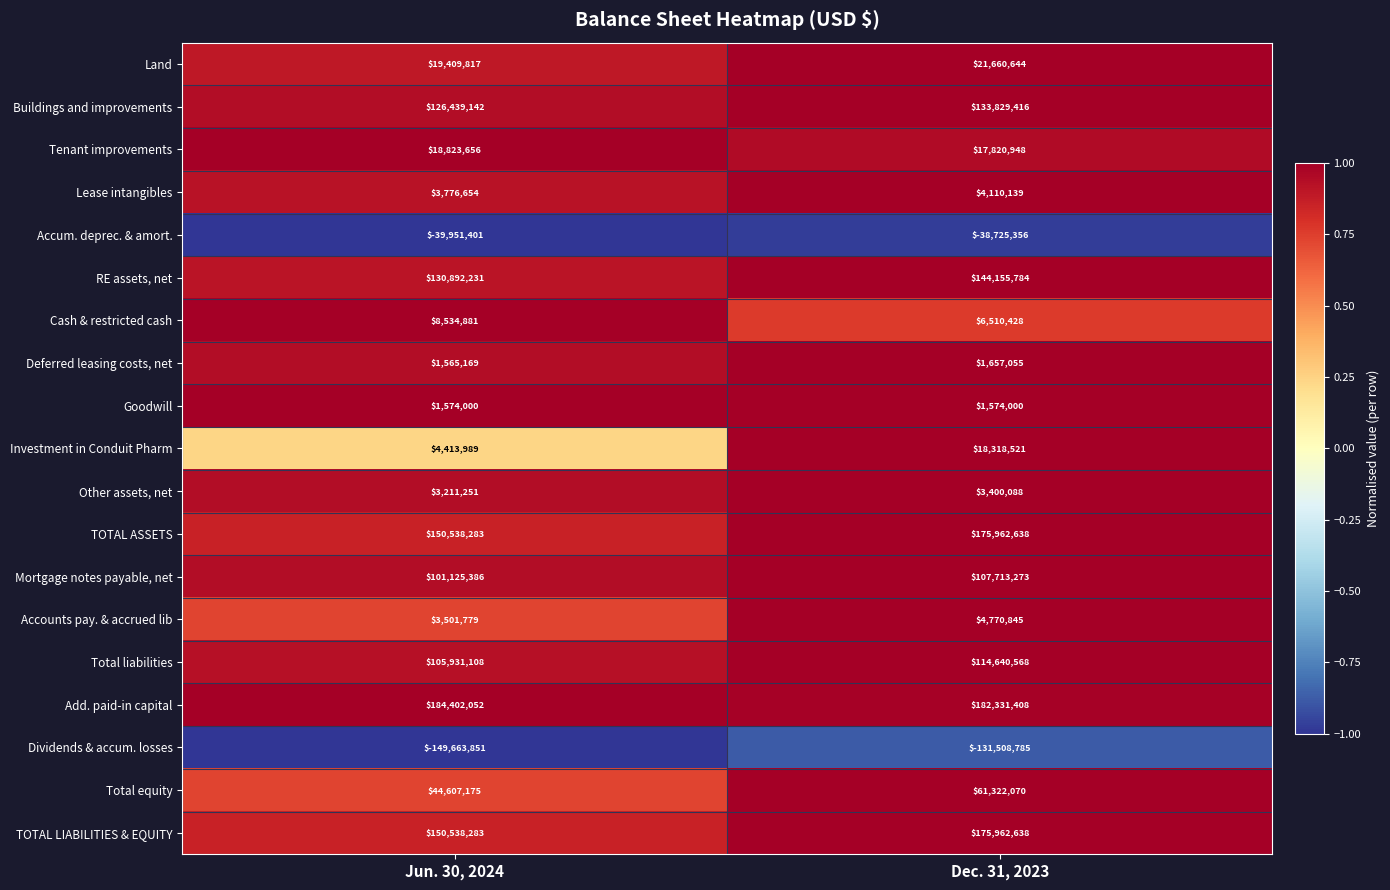

At which category is the sum across all series the highest?

Dec. 31, 2023